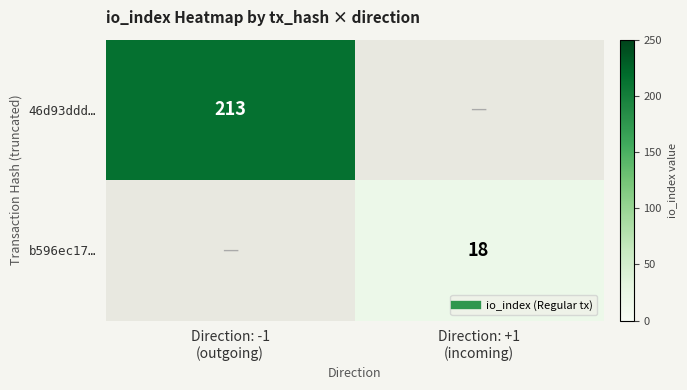

At Direction: +1 (incoming), list the series in order from largest to smallest.

46d93ddd…, b596ec17…